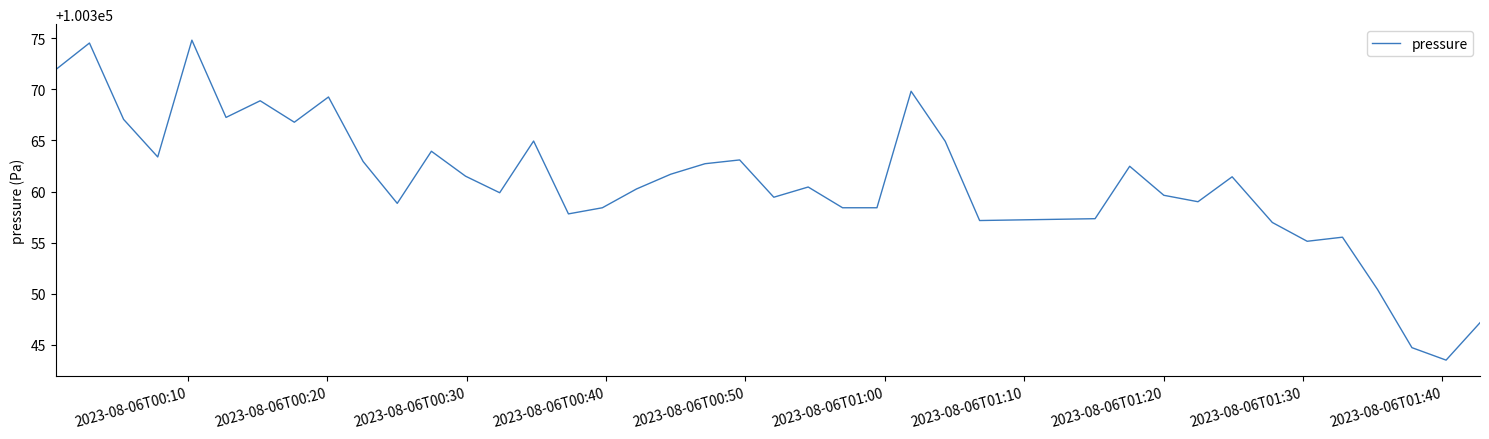

How many lines are shown in the chart?

1